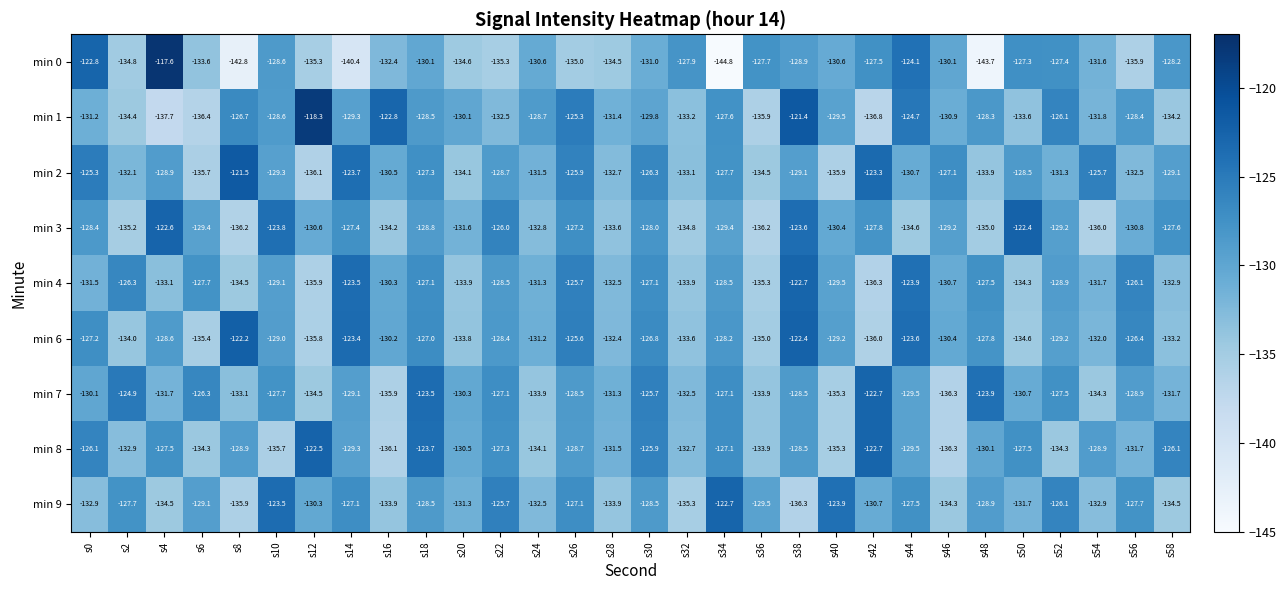

The min 0 series shows -127.7 at s36. True or false?

True